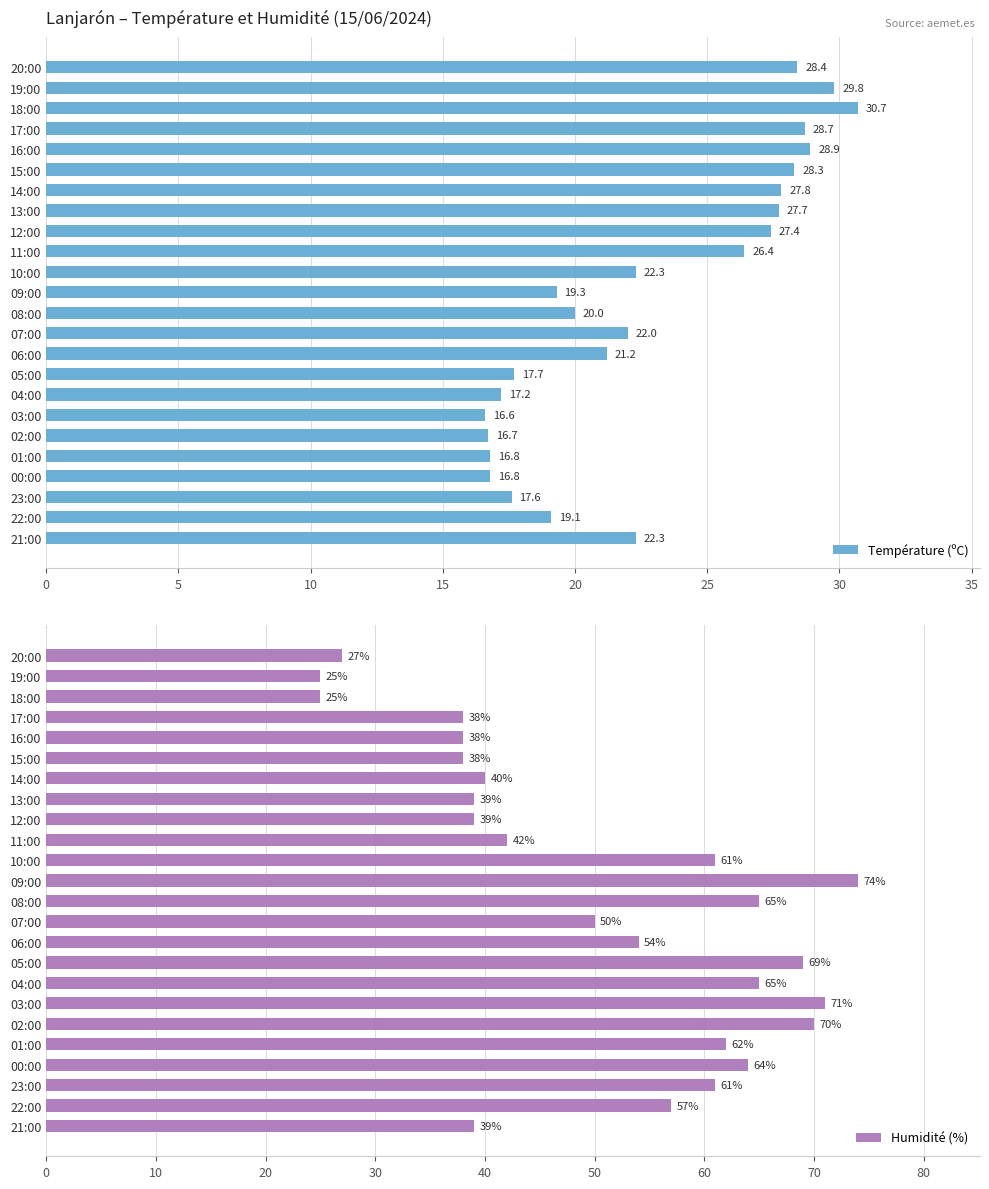

The Température (ºC) series shows 17.7 at 05:00. True or false?

True